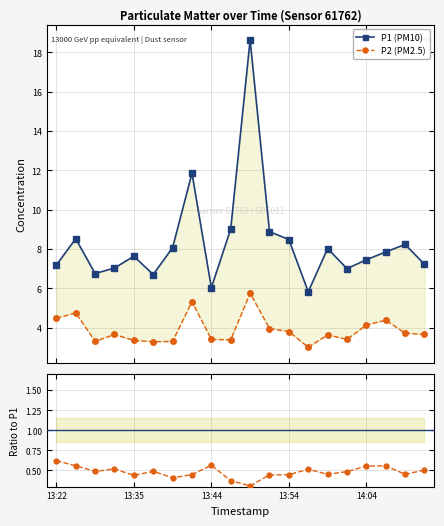

What is the average value of the P2/P1 series?

0.5